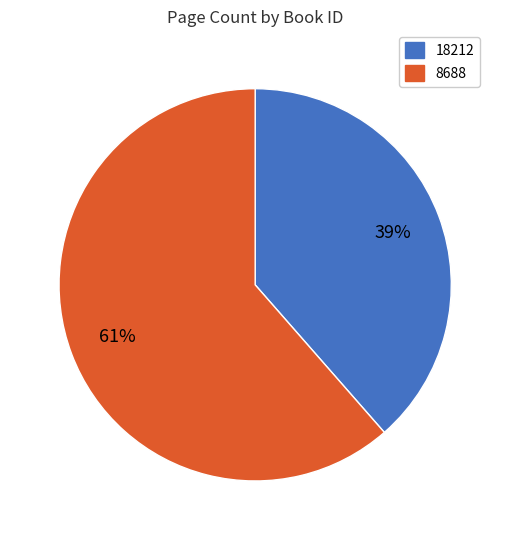

To the nearest percent, what is the combined percentage of 8688 and 18212?

100%